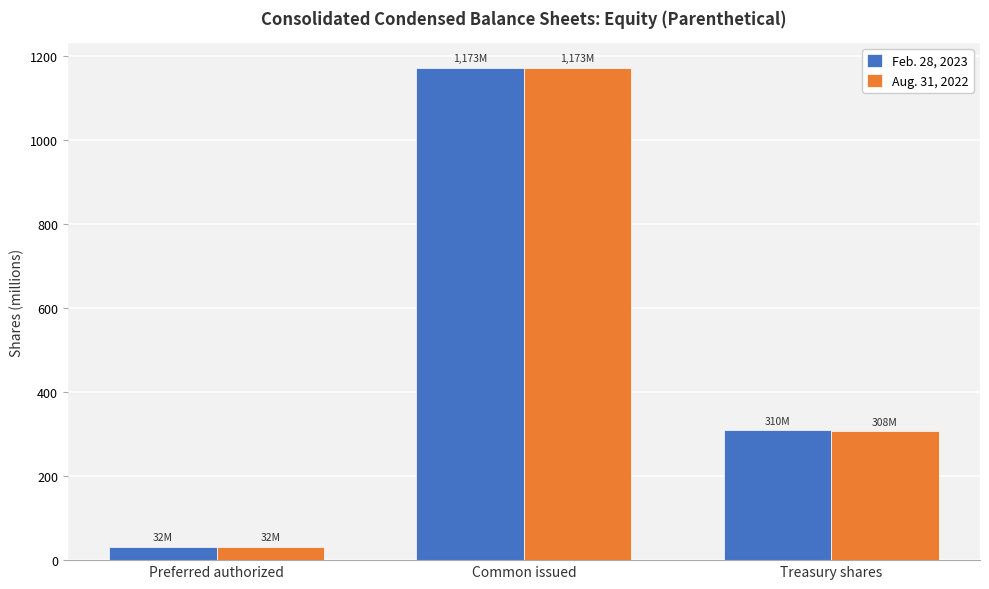

Which series changed the most between Preferred authorized and Treasury shares?

Feb. 28, 2023